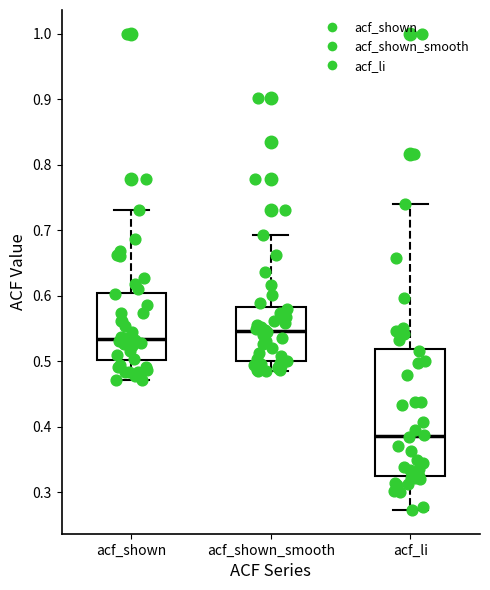

Where is the upper edge of the box for acf_shown on the y-axis? The values are not printed on the chart, so give them approximately, as read against the axis.

0.60